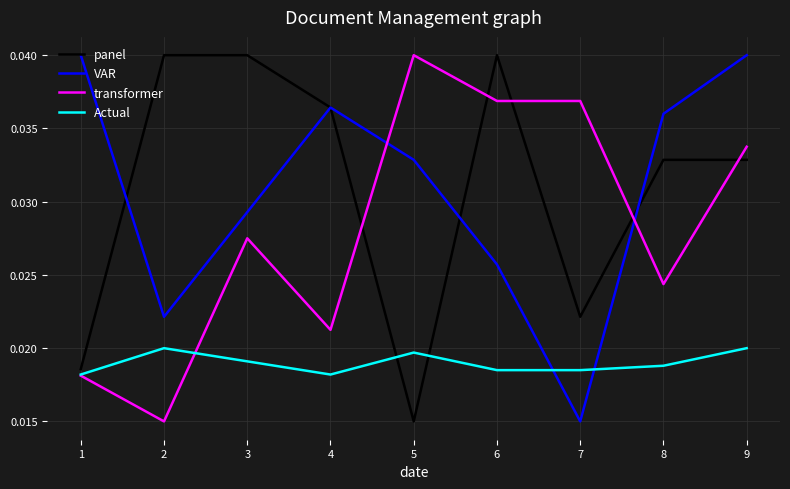

Which category has the lowest value in the VAR series?

7